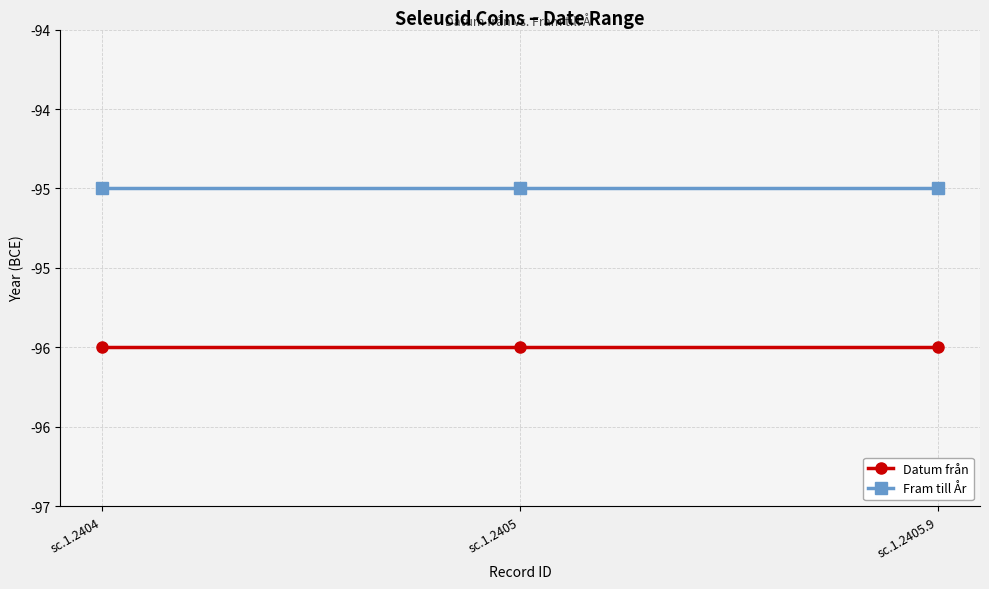

What are all the series names shown in the legend?

Datum från, Fram till År